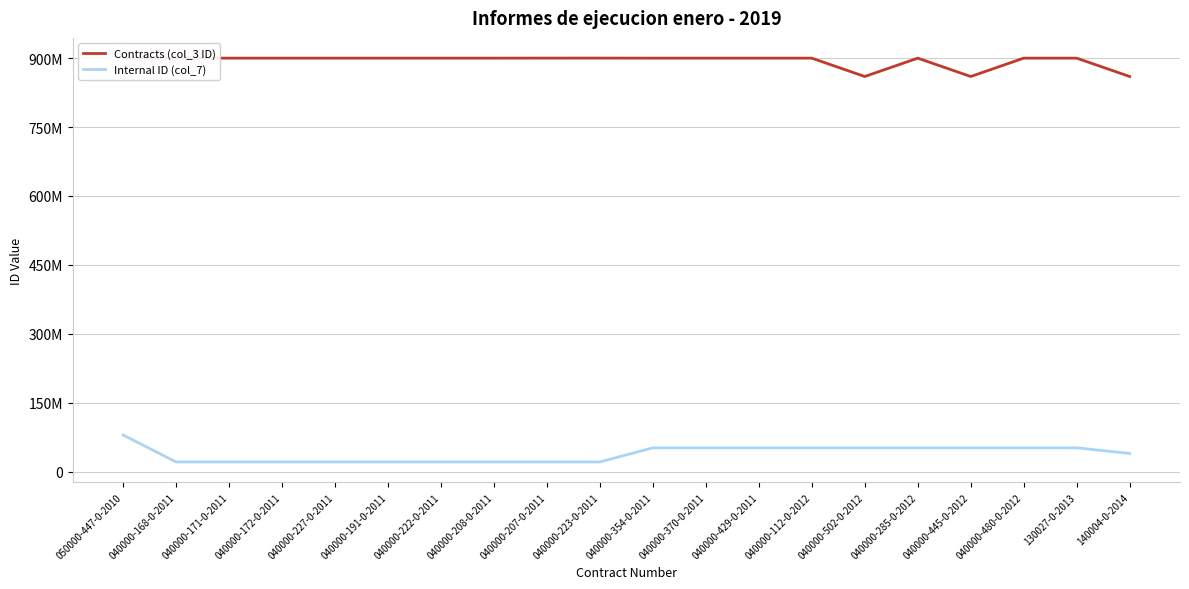

What are all the series names shown in the legend?

Contracts (col_3 ID), Internal ID (col_7)